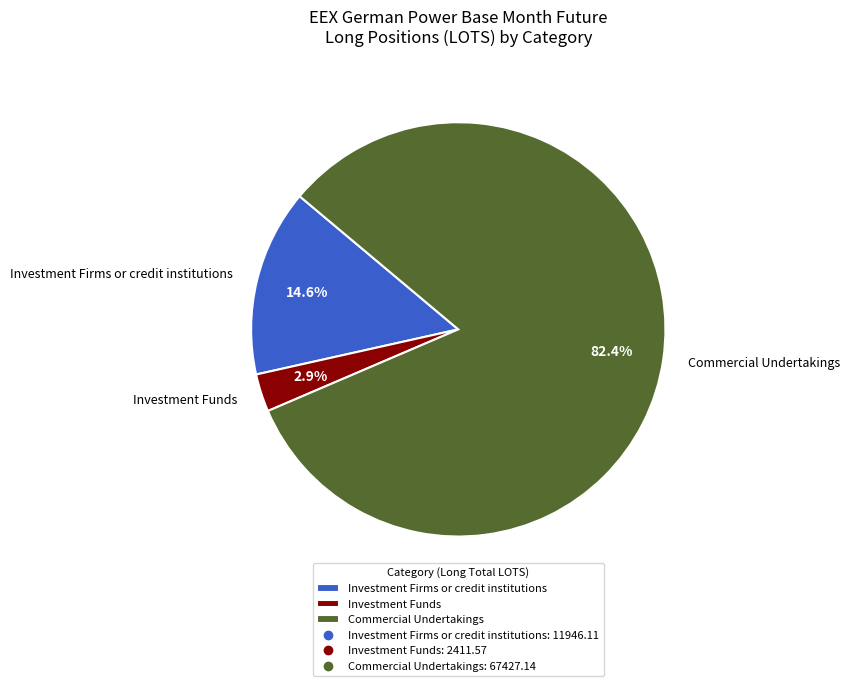

What is the smallest slice in the pie chart?

Investment Funds